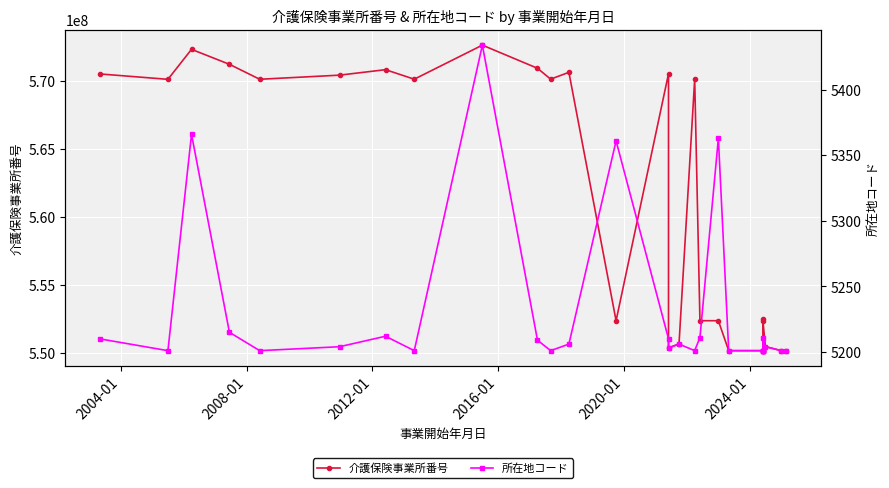

Is this an area chart (filled region under the line)?

No